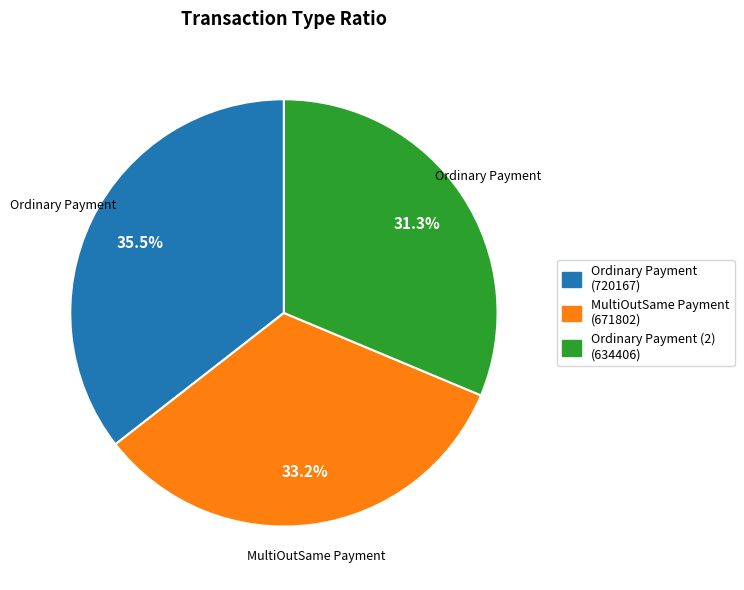

To the nearest percent, what is the average slice percentage?

33%